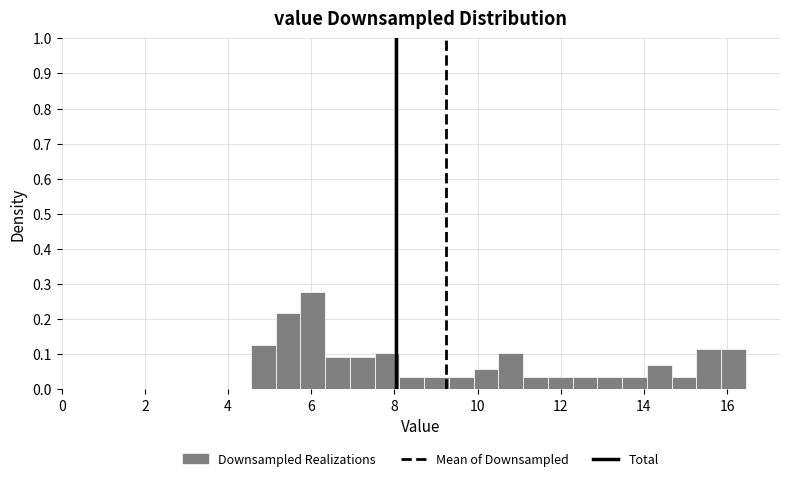

Around what value on the x-axis is the tallest bar? Give the approximate position of its centre, as read against the axis.

6.0